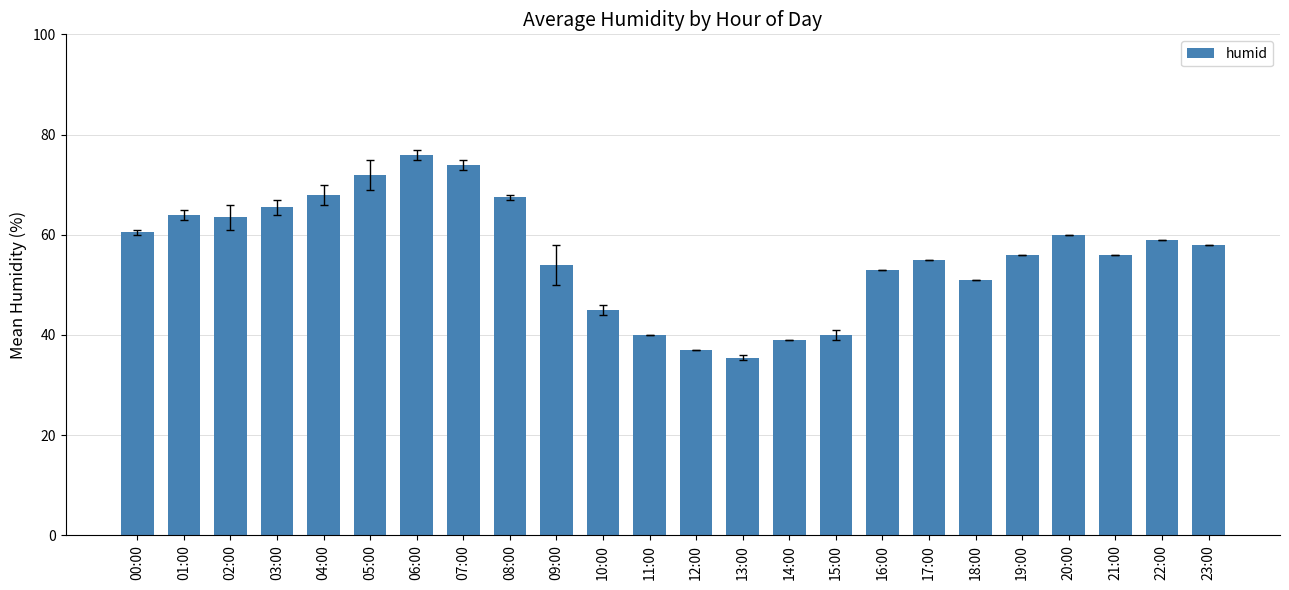

How many bars are there in total?

24